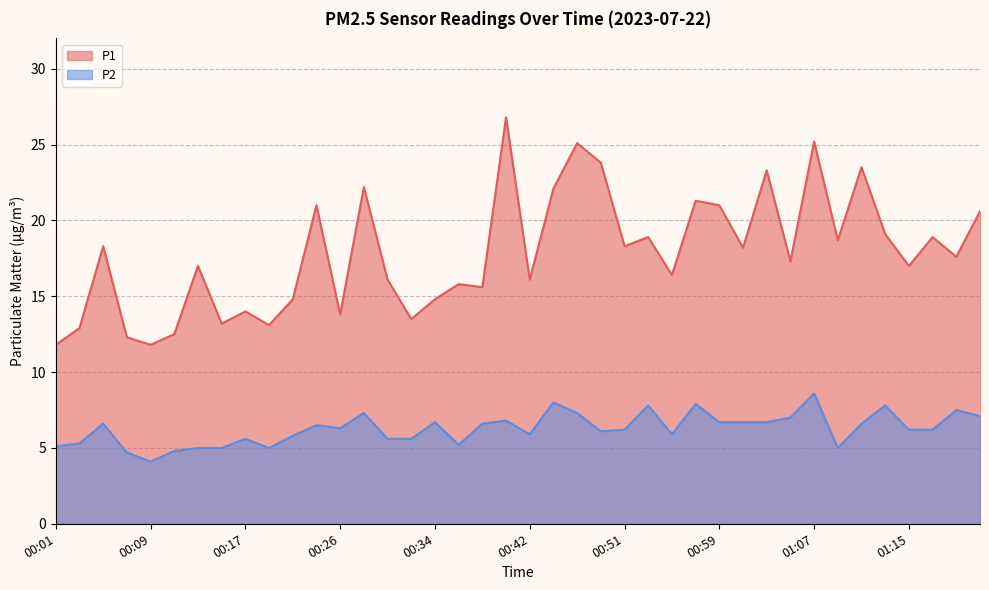

Which series has the largest range (max minus min)?

P1